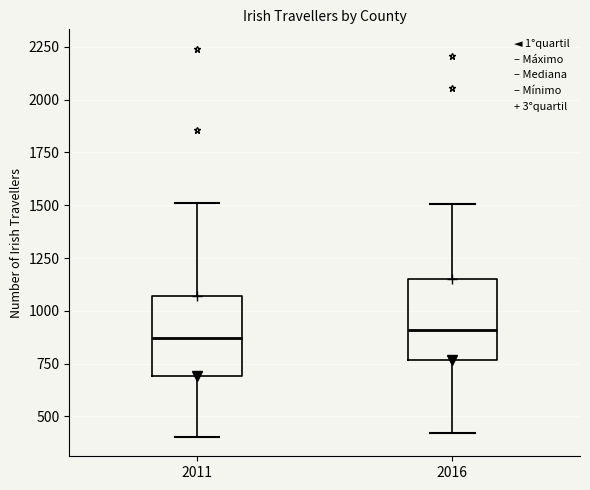

Where does the median line of the box at x = 2011 sit on the y-axis? The values are not printed on the chart, so give them approximately, as read against the axis.

850